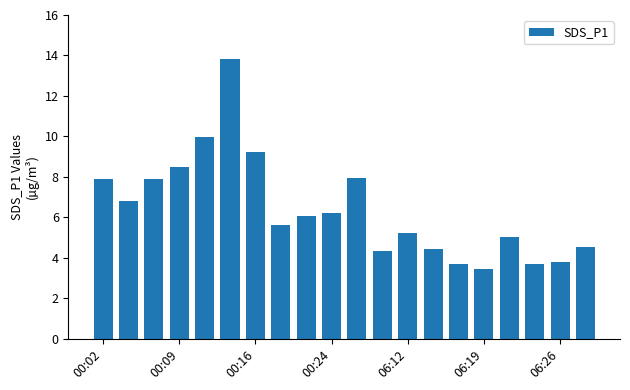

What is the average value?

6.4